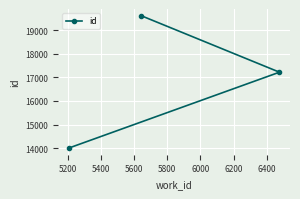

What is the value of the 3rd point from the left?

17220